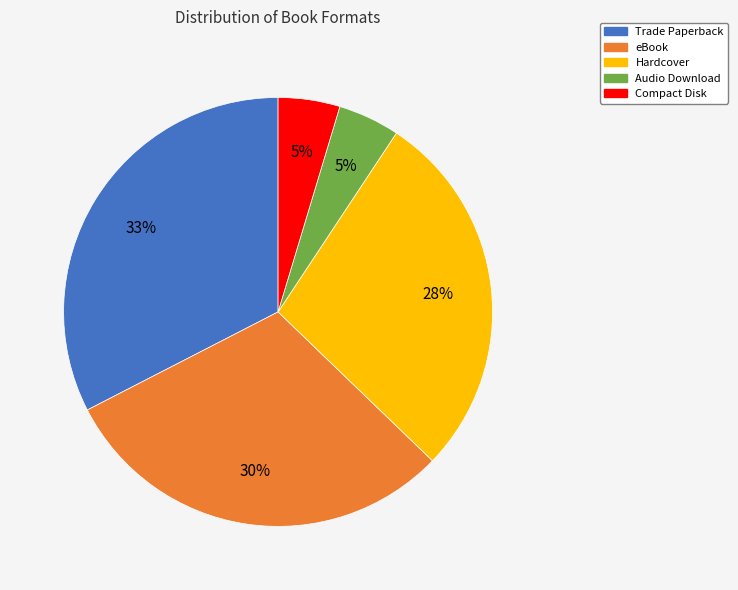

True or false: eBook accounts for 30% of the total.

True